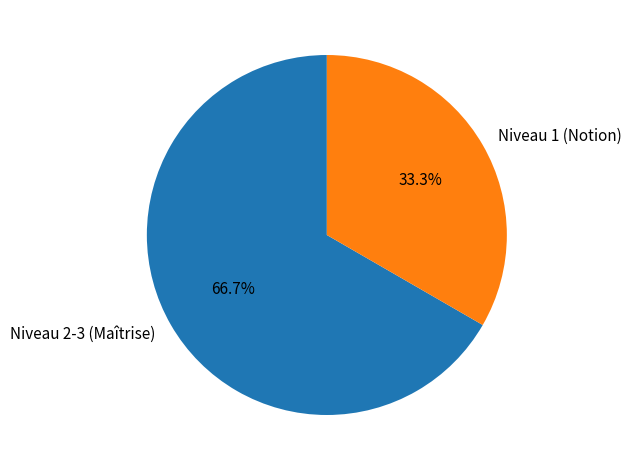

Is there a majority slice in this chart?

Yes